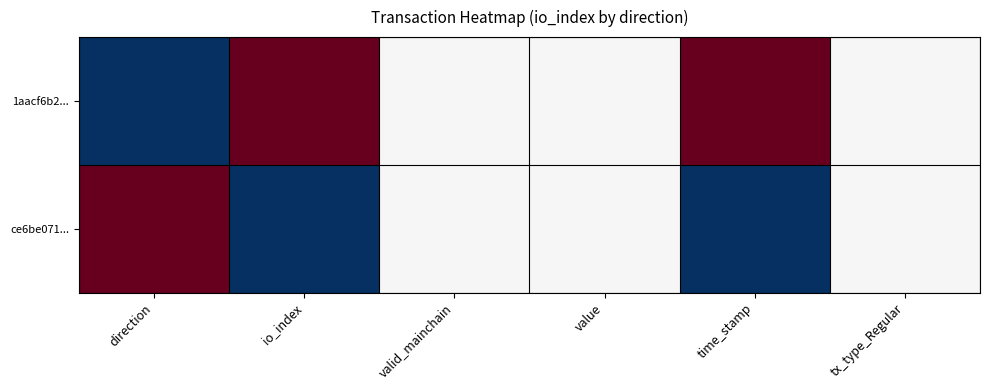

Reading left to right, transcribe all the data shown in this chart.

1aacf6b2...: direction=-1	io_index=1	valid_mainchain=0	value=0	time_stamp=1	tx_type_Regular=0
ce6be071...: direction=1	io_index=-1	valid_mainchain=0	value=0	time_stamp=-1	tx_type_Regular=0